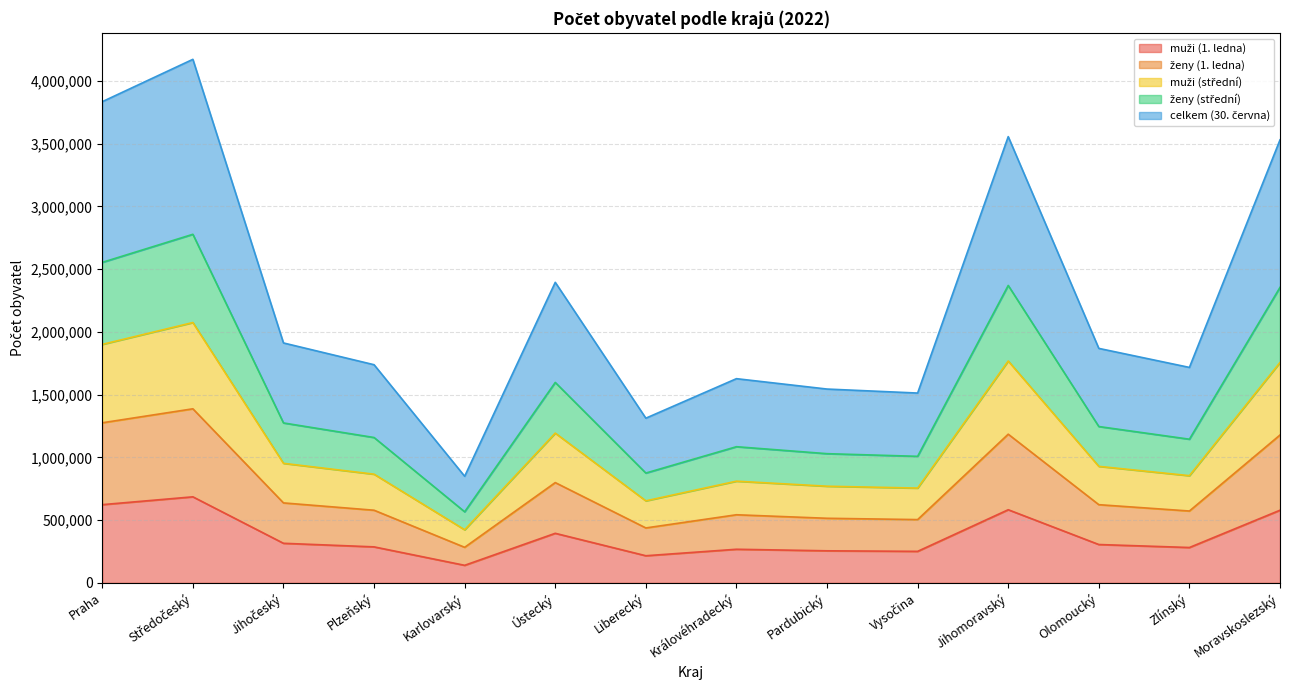

What is the label of the 7th point from the left?

Liberecký